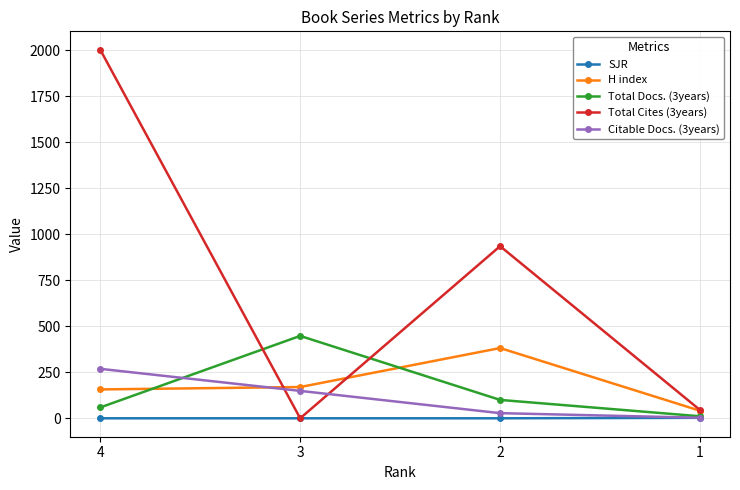

Is the value of SJR at 2 greater than the value of Total Docs. (3years) at 2?

No